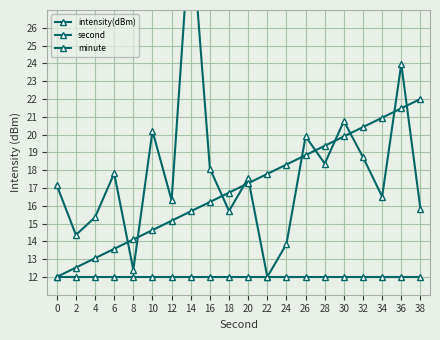

What are all the series names shown in the legend?

intensity(dBm), second, minute